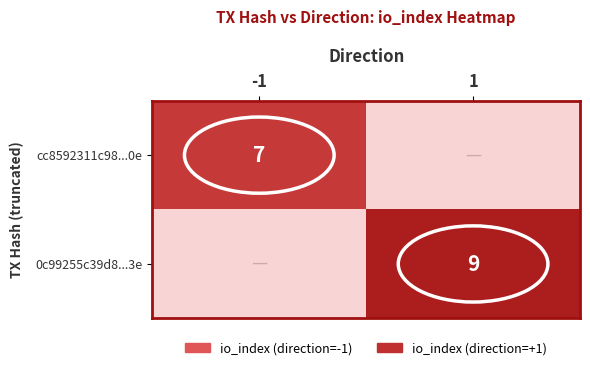

Is it true that cc8592311c98...0e equals 12 at -1?

False